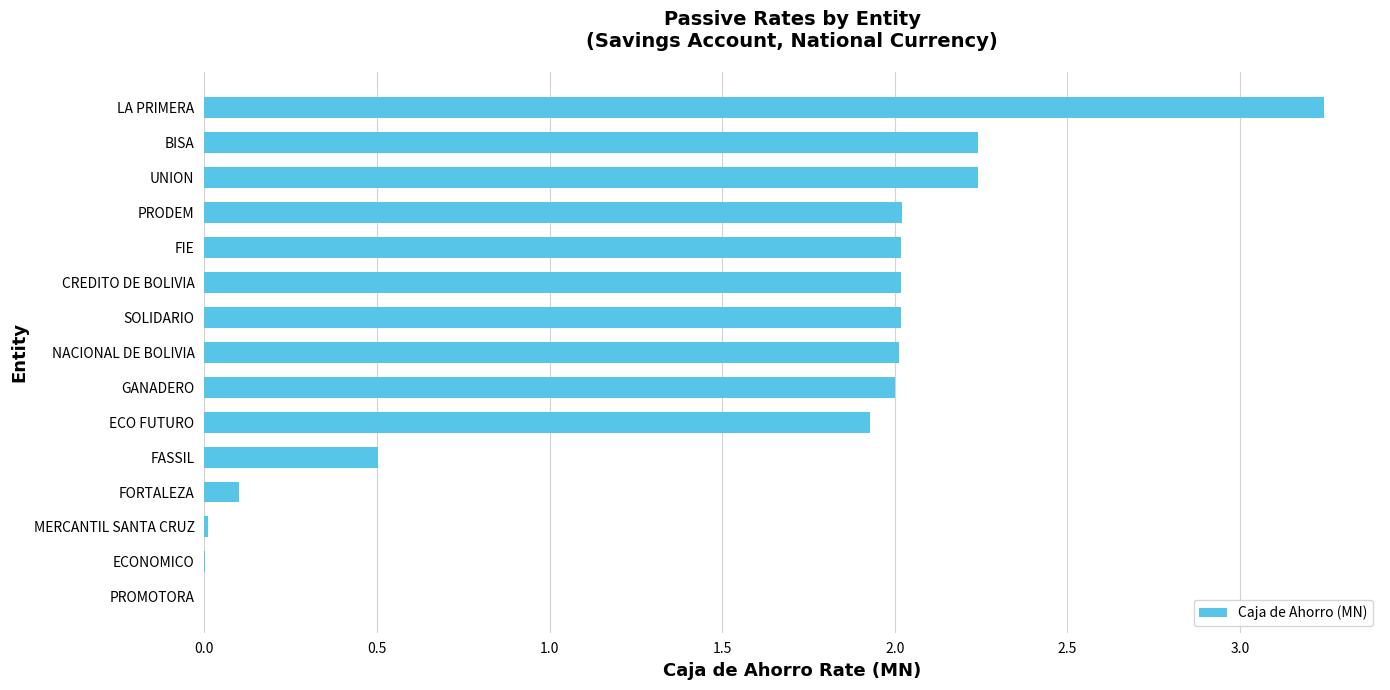

Which label corresponds to the largest value in the chart?

LA PRIMERA